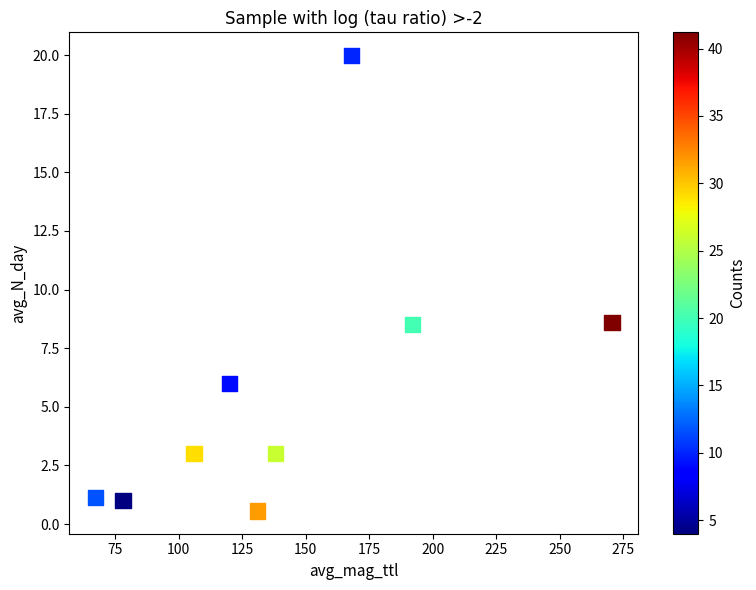

What is the range of Y values (max minus min)?

19.4